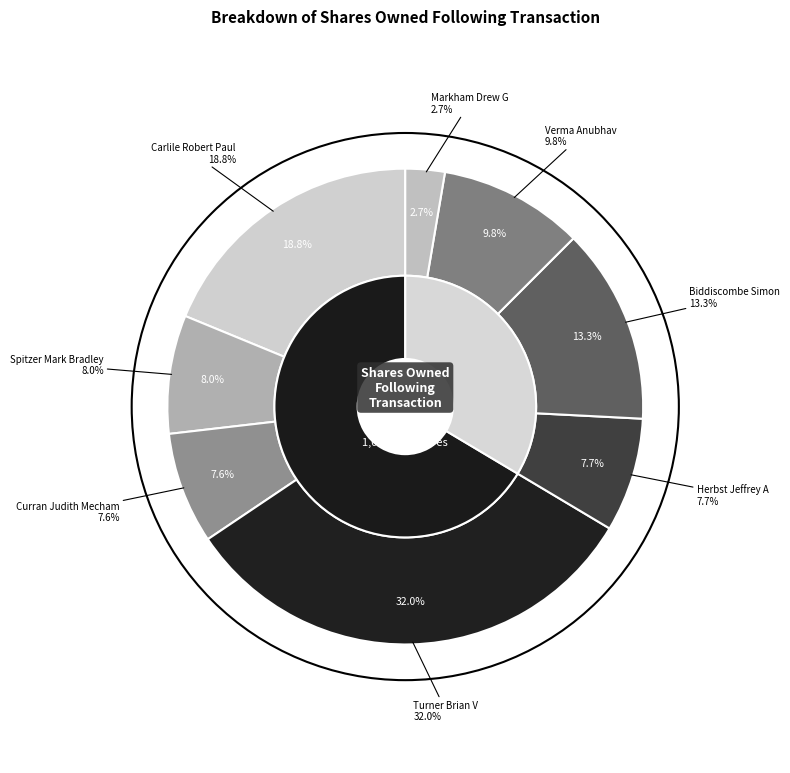

How many slices are in this pie chart?

8